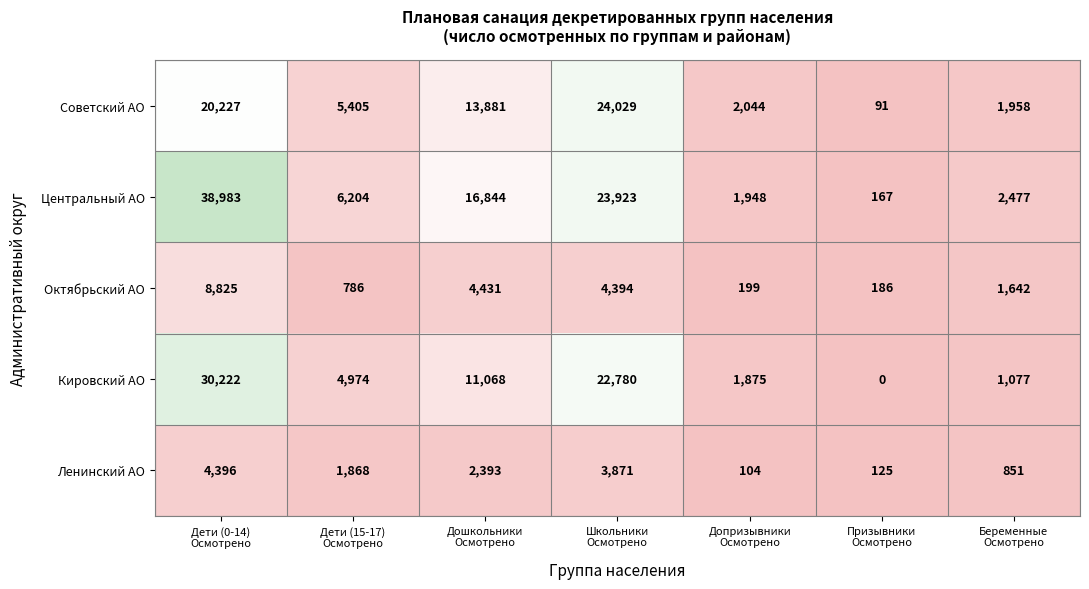

List the series in order of their peak value, highest first.

Центральный АО, Кировский АО, Советский АО, Октябрьский АО, Ленинский АО